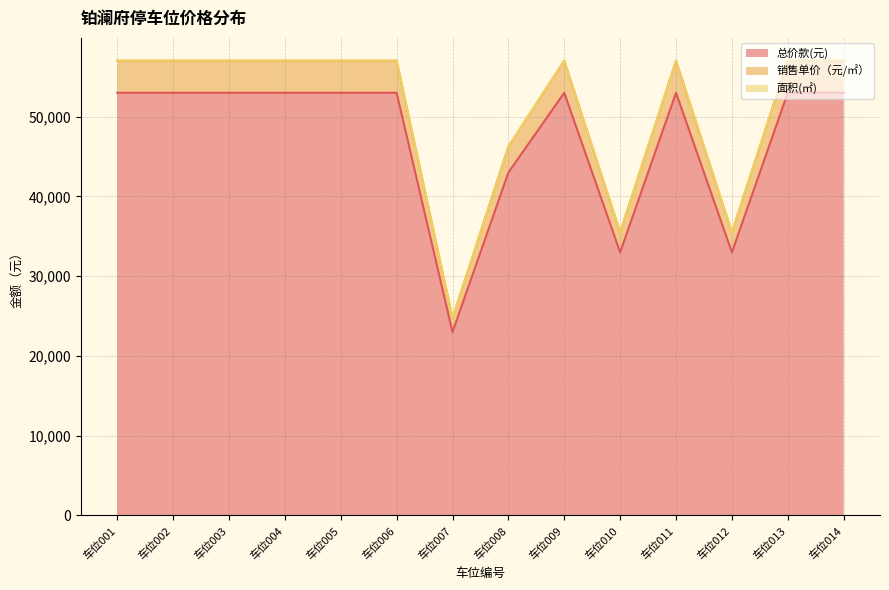

Which category has the lowest value in the 总价款(元) series?

车位007